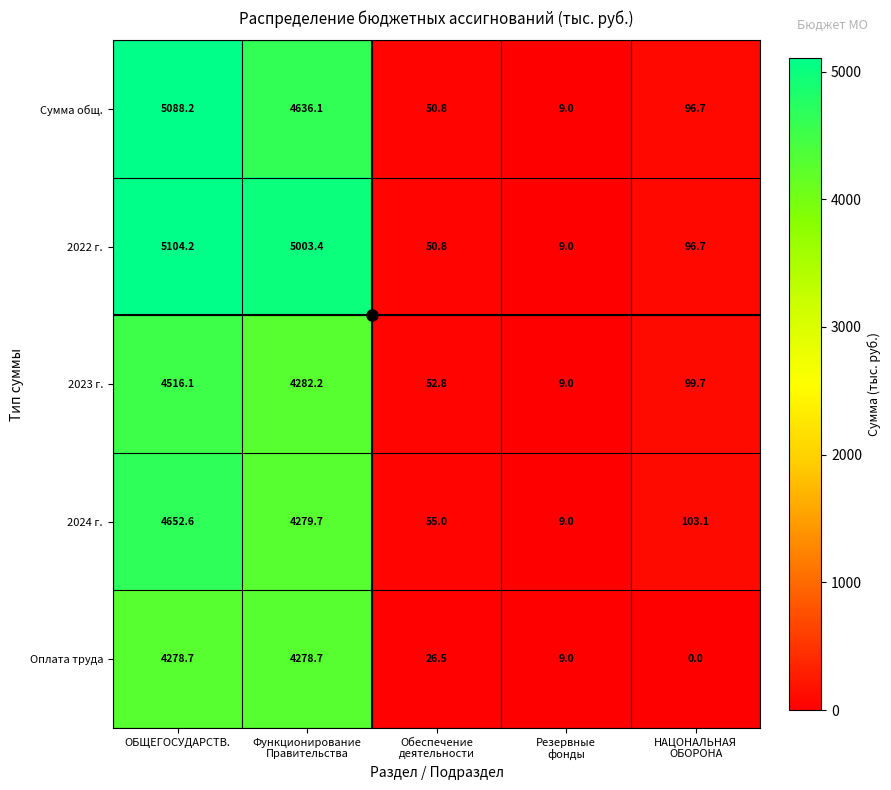

At which category does the chart reach its peak across all series?

ОБЩЕГОСУДАРСТВ.